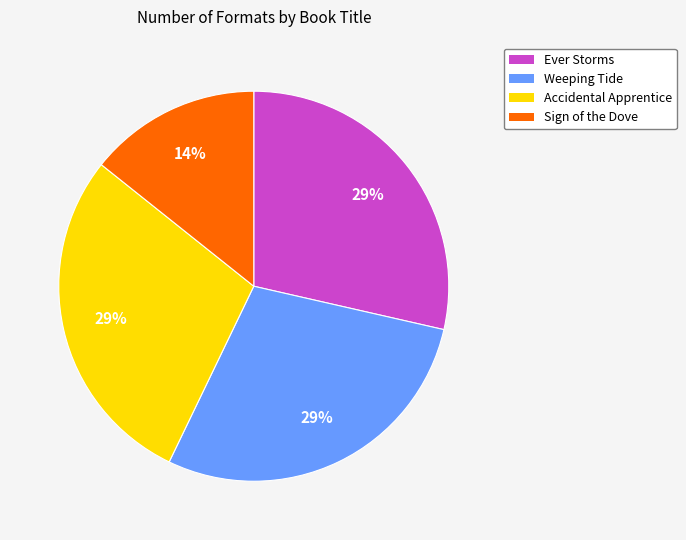

Is the sum of Sign of the Dove and Weeping Tide greater than half?

No